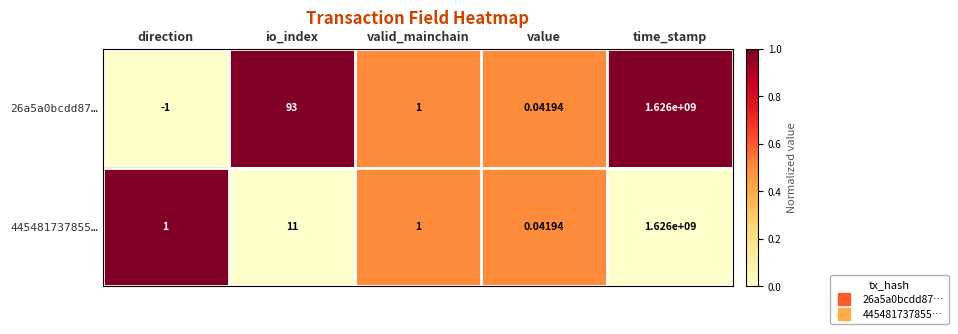

At which category does the chart reach its peak across all series?

time_stamp